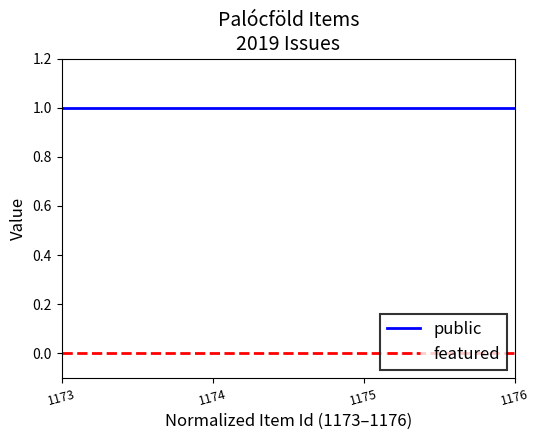

The public series shows 0 at 1176. True or false?

False